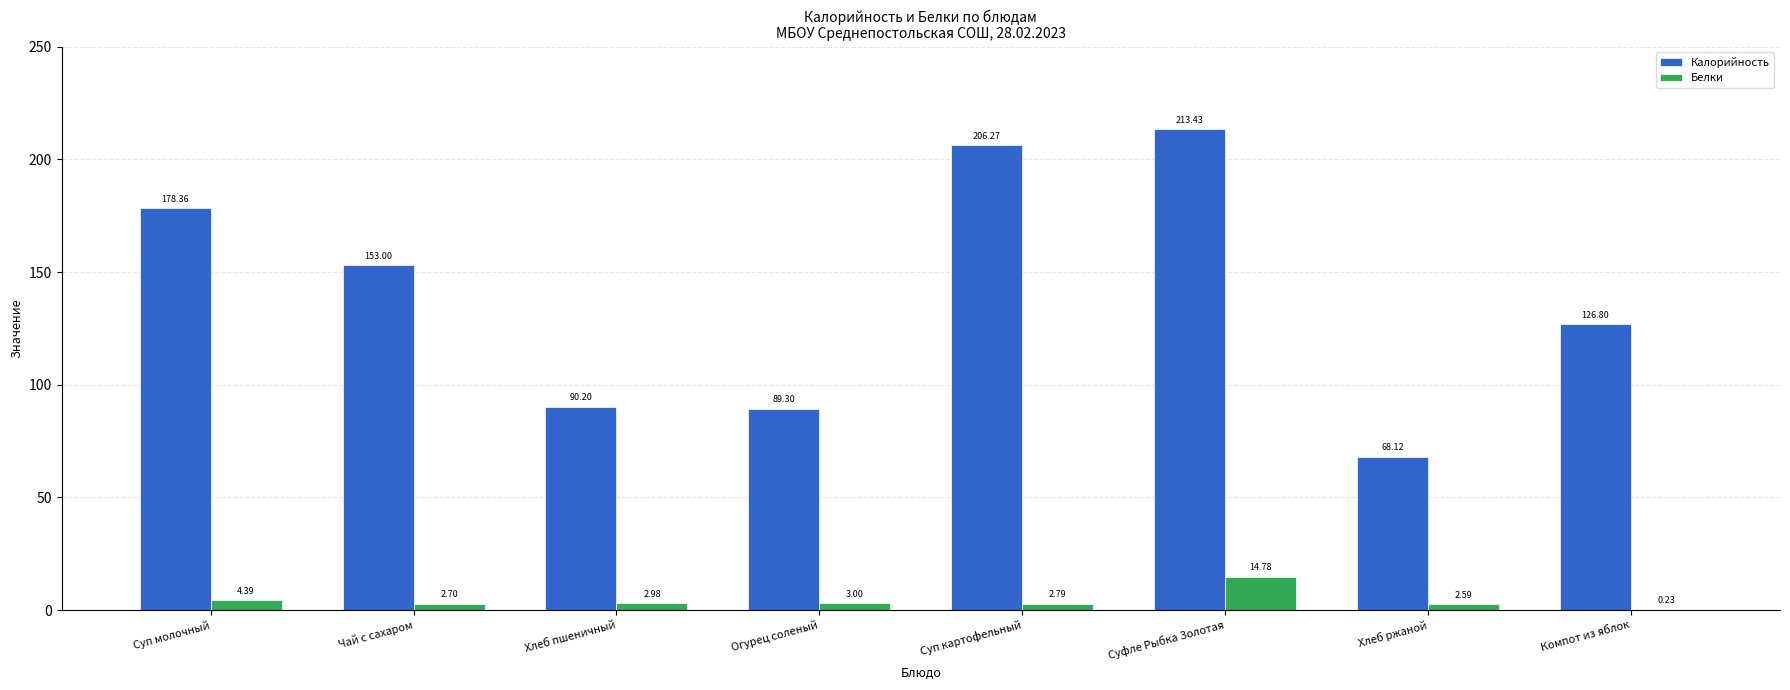

Which series has the largest total across all categories?

Калорийность